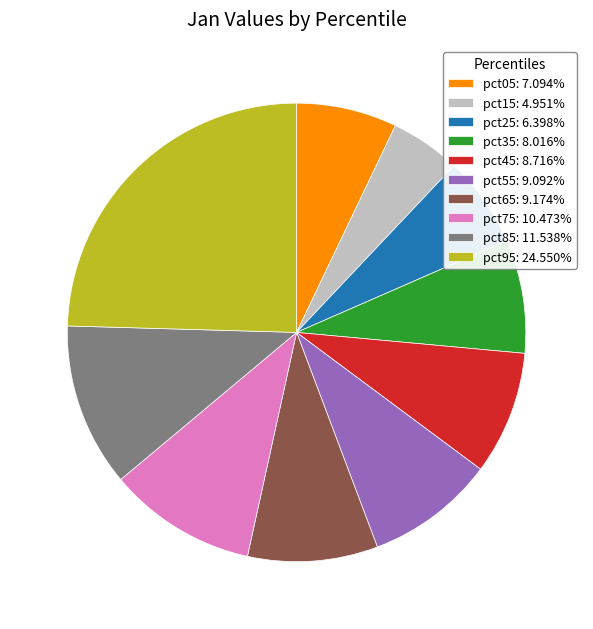

Is there a majority slice in this chart?

No